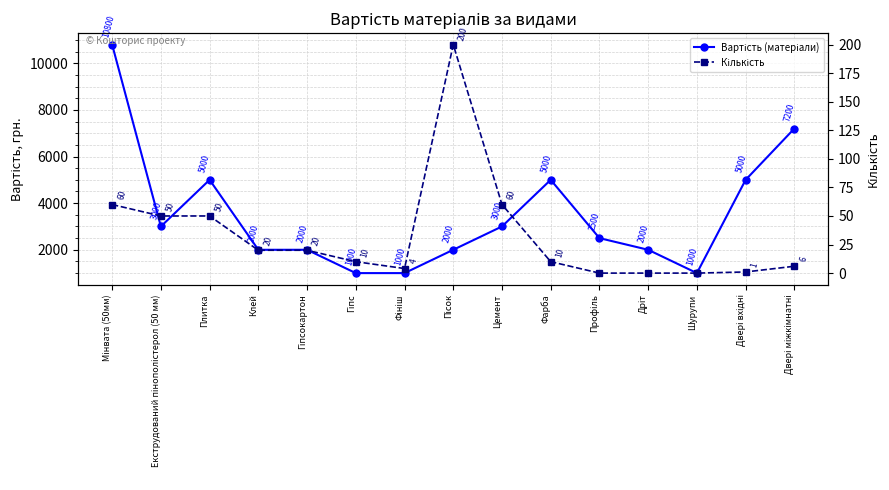

Where is the first local maximum for Вартість (матеріали)?

Плитка